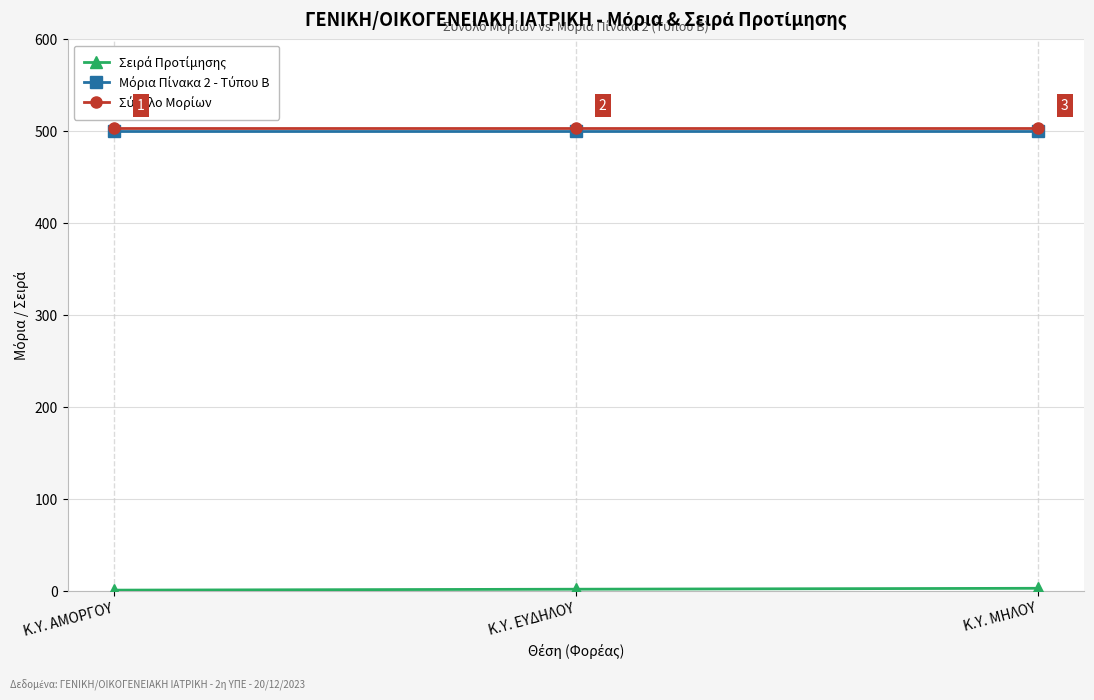

Does the chart have visible grid lines?

Yes